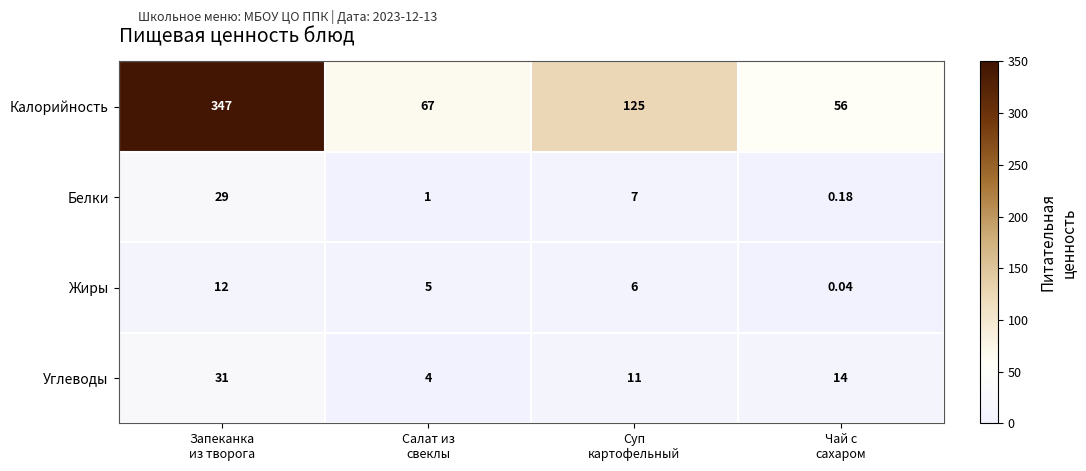

Rank the series by their maximum value, from lowest to highest.

Жиры, Белки, Углеводы, Калорийность